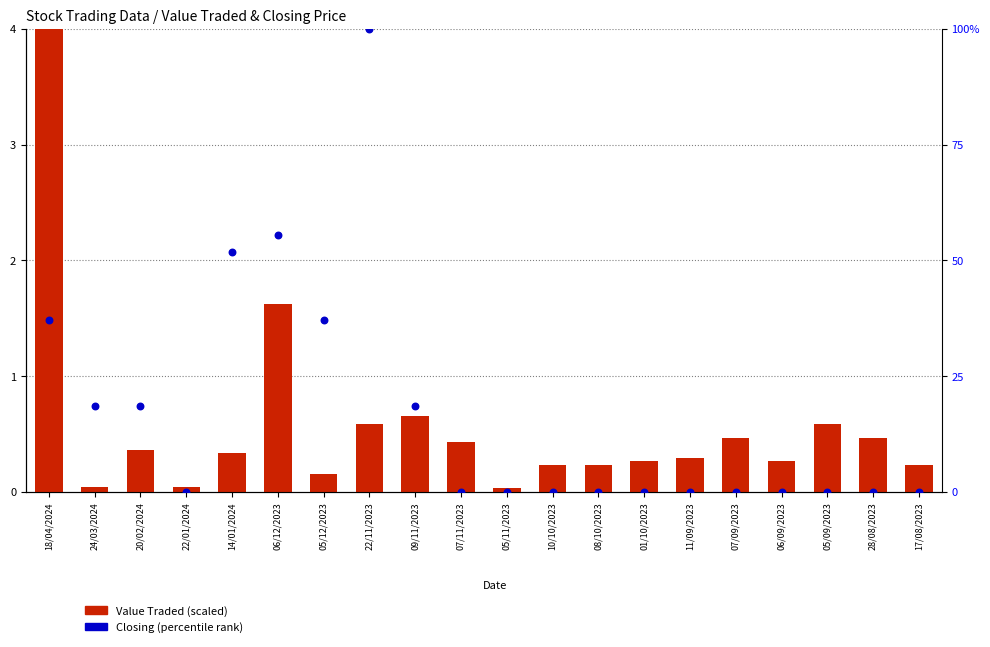

Which series contains the highest Y value?

Closing (percentile)